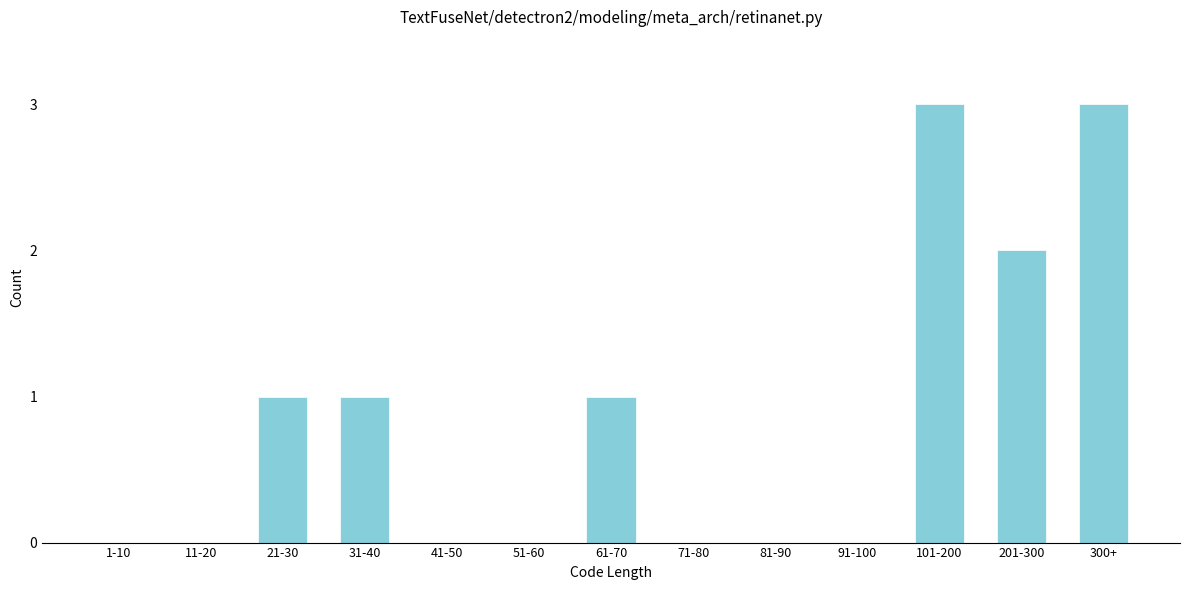

Reading left to right, transcribe all the data shown in this chart.

1-10=0	11-20=0	21-30=1	31-40=1	41-50=0	51-60=0	61-70=1	71-80=0	81-90=0	91-100=0	101-200=3	201-300=2	300+=3